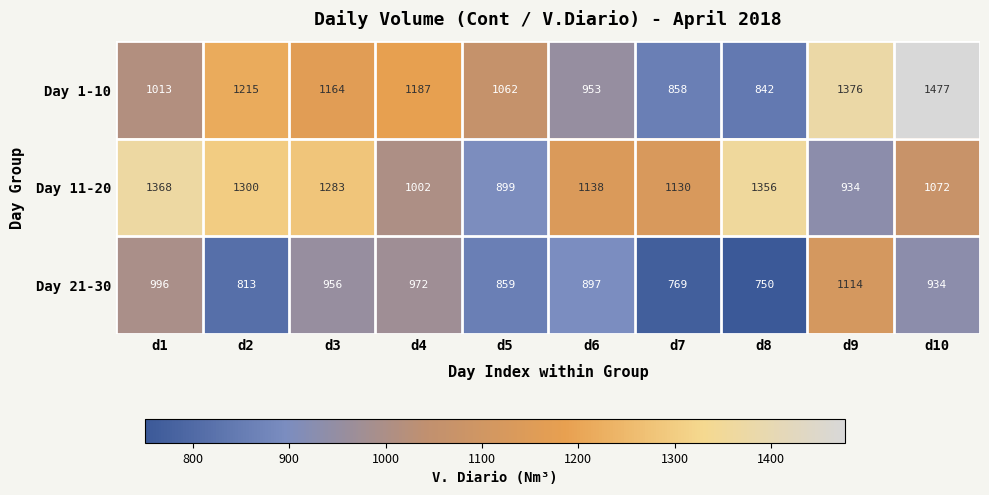

Reading right to left, transcribe all the data shown in this chart.

Day 1-10: d10=1477	d9=1376	d8=842	d7=858	d6=953	d5=1062	d4=1187	d3=1164	d2=1215	d1=1013
Day 11-20: d10=1072	d9=934	d8=1356	d7=1130	d6=1138	d5=899	d4=1002	d3=1283	d2=1300	d1=1368
Day 21-30: d10=934	d9=1114	d8=750	d7=769	d6=897	d5=859	d4=972	d3=956	d2=813	d1=996